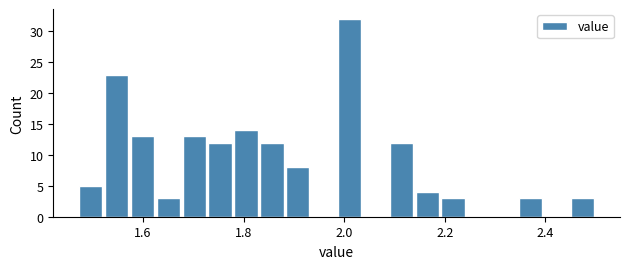

Read against the x-axis, roughly where is the centre of the tallest bar?

2.02